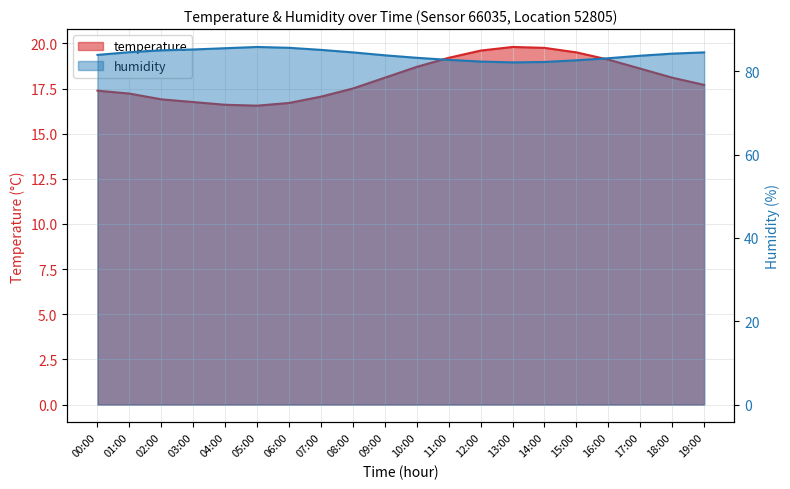

Rank the categories by temperature value from lowest to highest.

05:00, 04:00, 06:00, 03:00, 02:00, 07:00, 01:00, 00:00, 08:00, 19:00, 09:00, 18:00, 17:00, 10:00, 16:00, 11:00, 15:00, 12:00, 14:00, 13:00